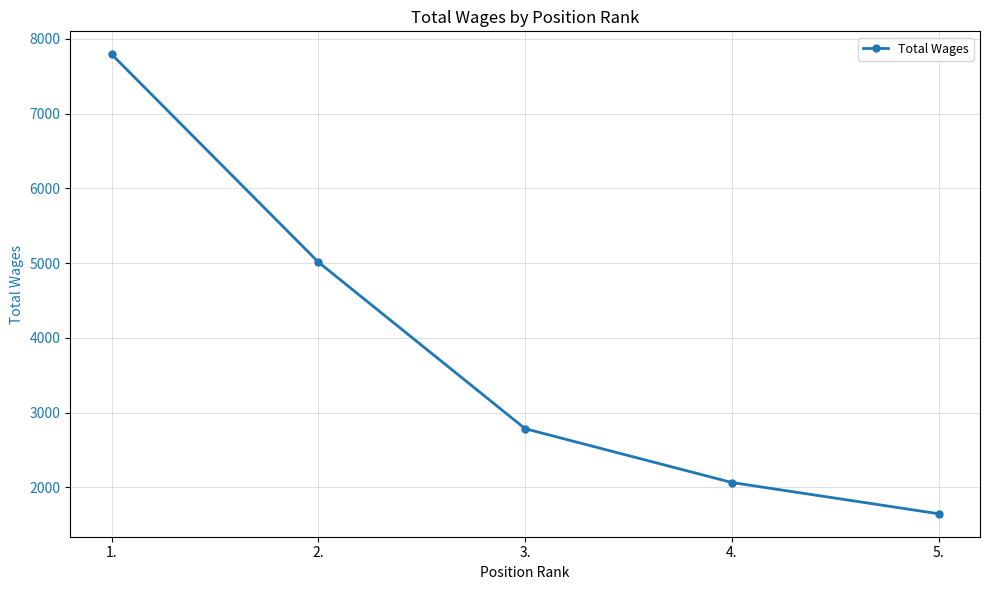

List the labels in order of value, smallest first.

5., 4., 3., 2., 1.